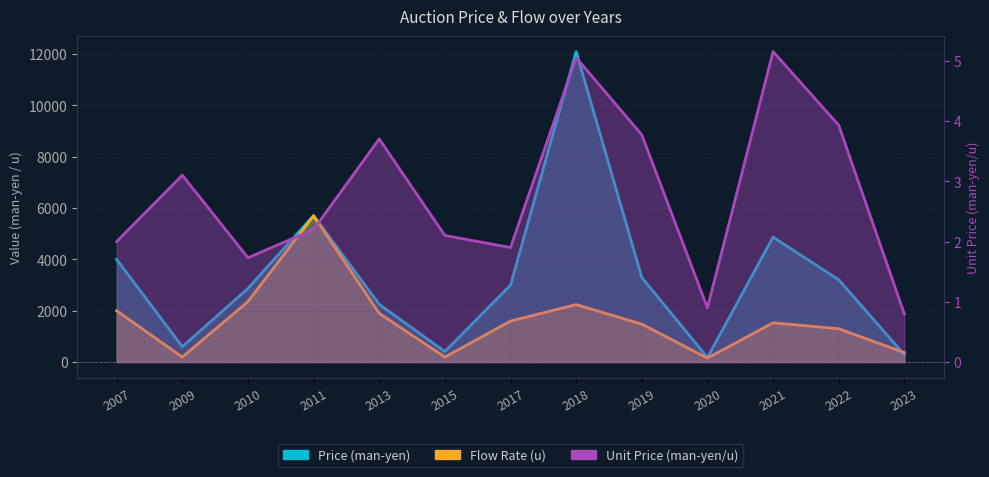

Between 2011 and 2022, which series saw the biggest shift?

Flow Rate (u)